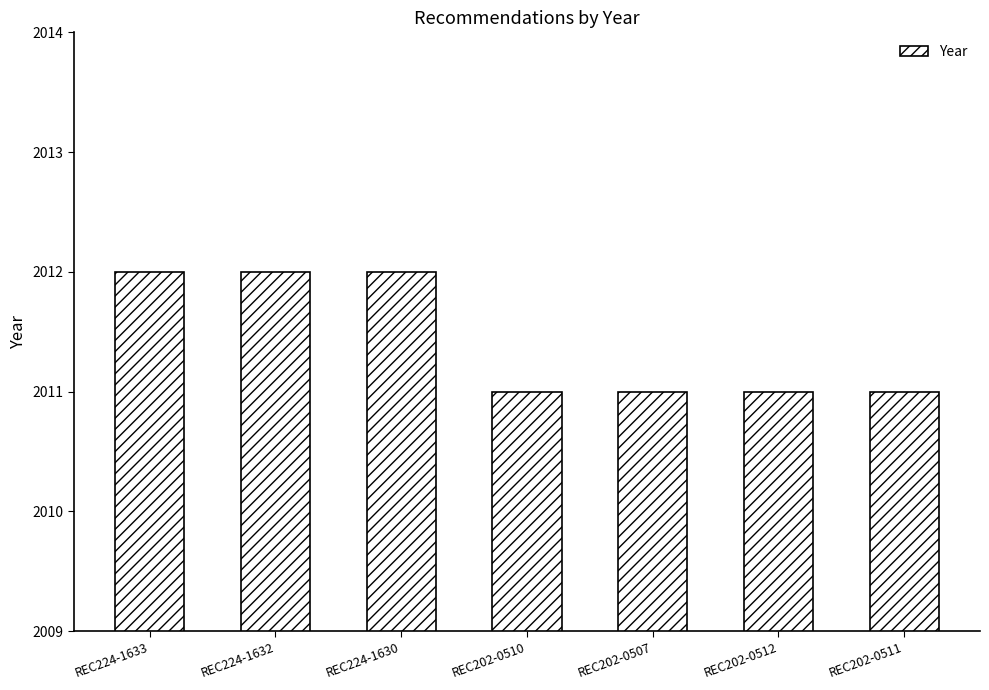

What is the difference between the maximum and minimum values?

1